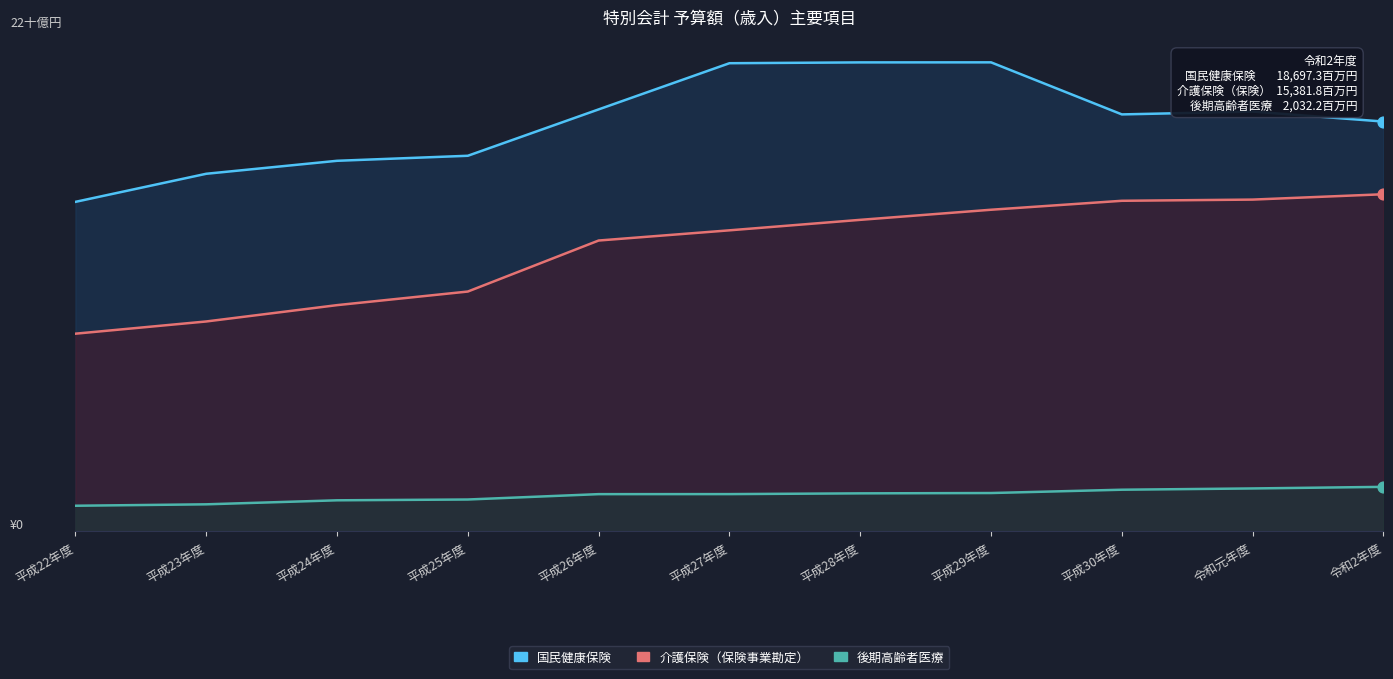

Which series has the largest Y range (max minus min)?

国民健康保険